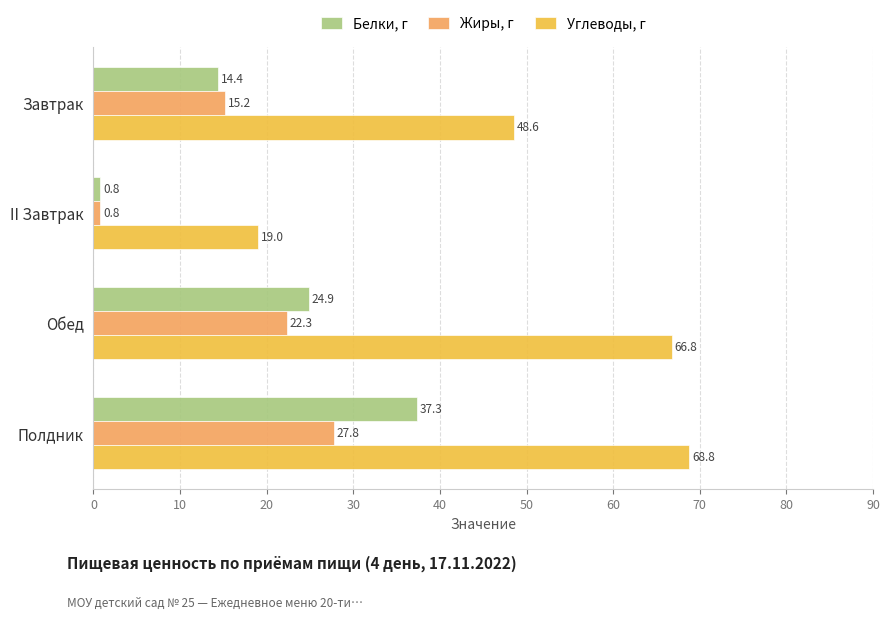

What is the difference between the maximum and second lowest values in the Углеводы, г series?

20.2